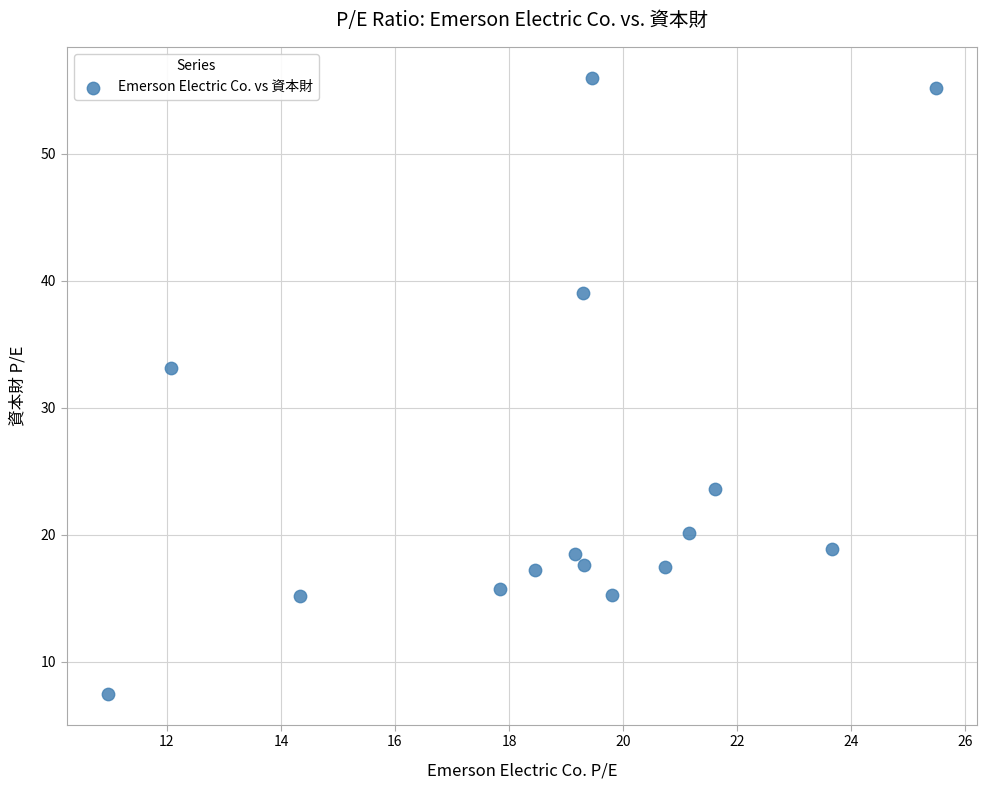

What Y value in the scatter plot is closest to 31?

33.1